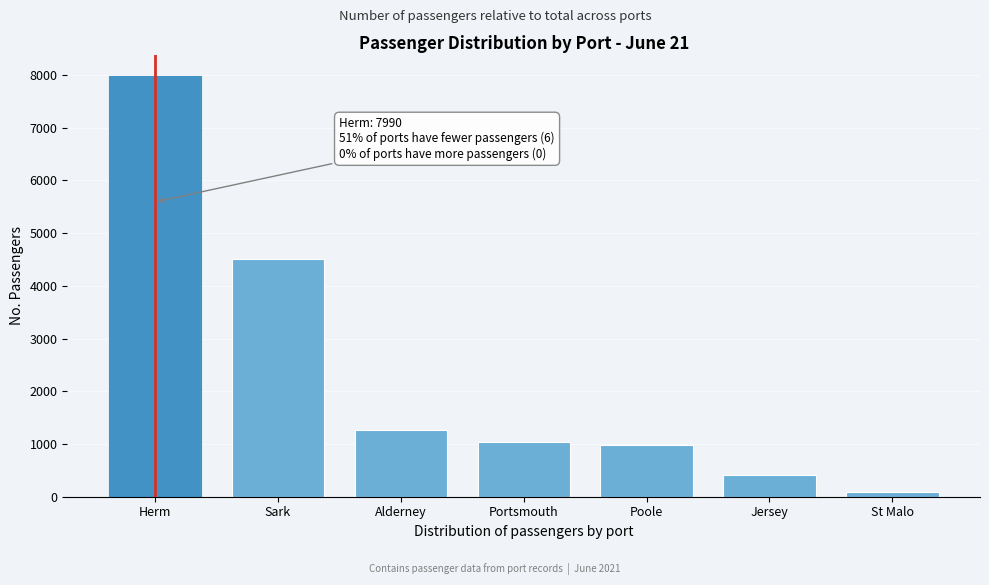

Reading right to left, list all the values displayed in this chart.

St Malo=96	Jersey=416	Poole=985	Portsmouth=1029	Alderney=1268	Sark=4511	Herm=7990